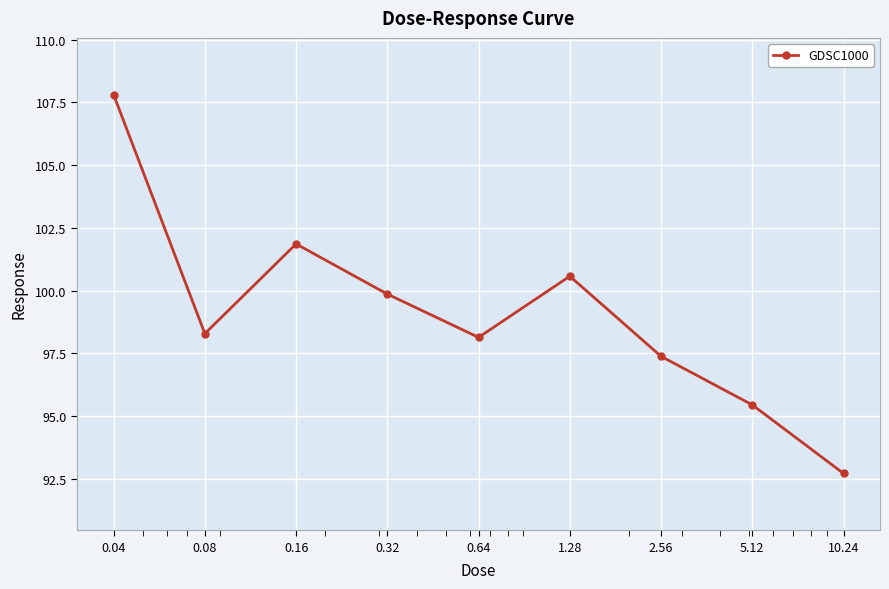

What is the value of the 9th point from the left?

92.7